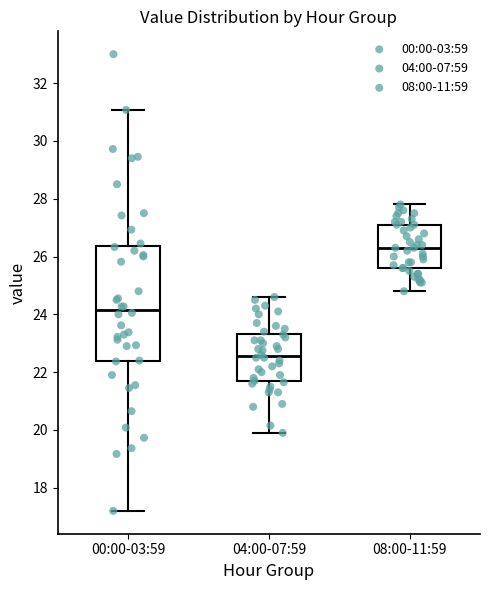

Reading left to right, transcribe this box plot: for each box, give where its median line is, the range the box spans, and where its two whiskers end, as read against the y-axis. The values are not printed on the chart, so give them approximately, as read against the axis.

00:00-03:59: median 24.2, box 22.4 to 26.4, whiskers 17.2 to 31.0
04:00-07:59: median 22.6, box 21.6 to 23.4, whiskers 20.0 to 24.6
08:00-11:59: median 26.4, box 25.6 to 27.2, whiskers 24.8 to 27.8